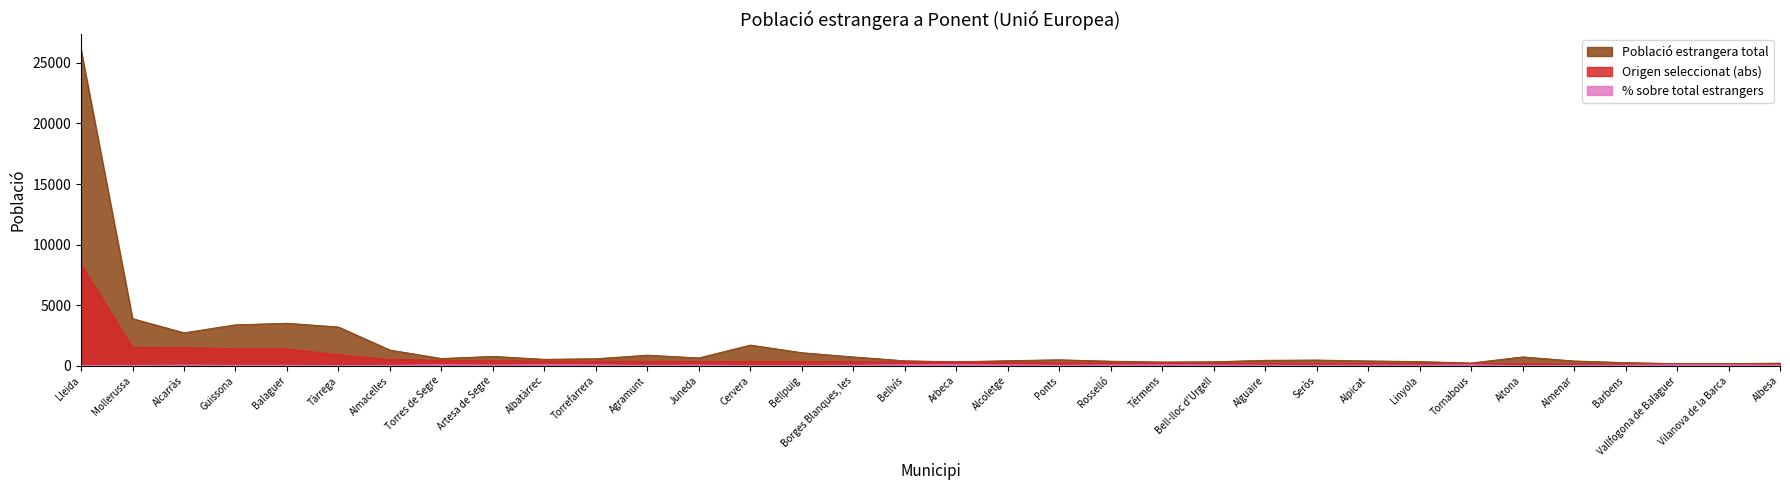

At which category does Població estrangera total reach its first local valley?

Alcarràs